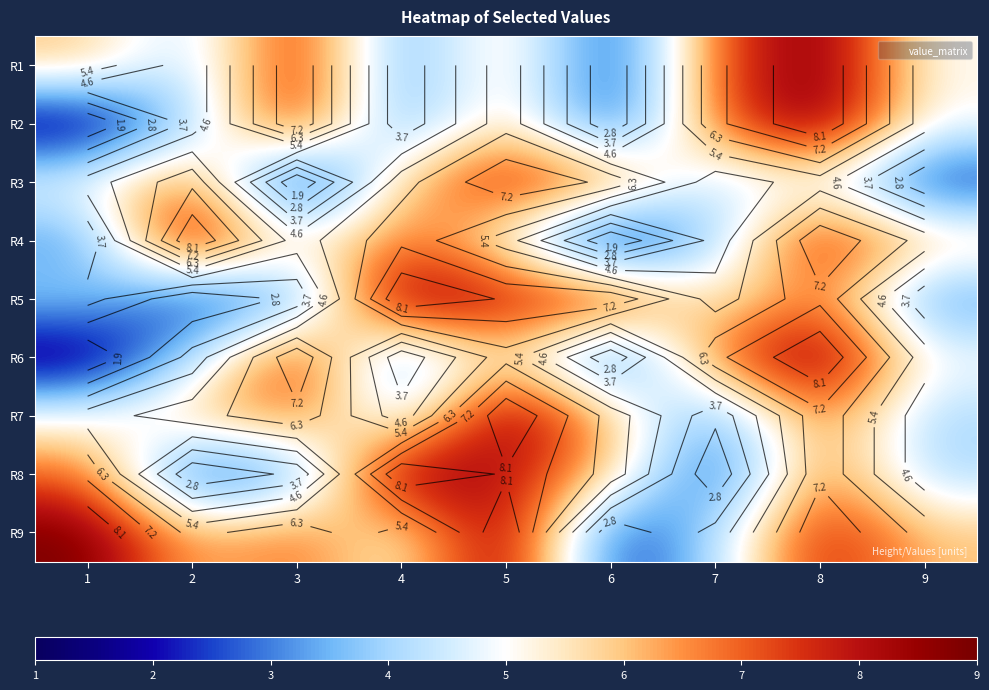

Rank the series at 3 from lowest to highest value.

R3, R5, R8, R4, R7, R9, R1, R2, R6